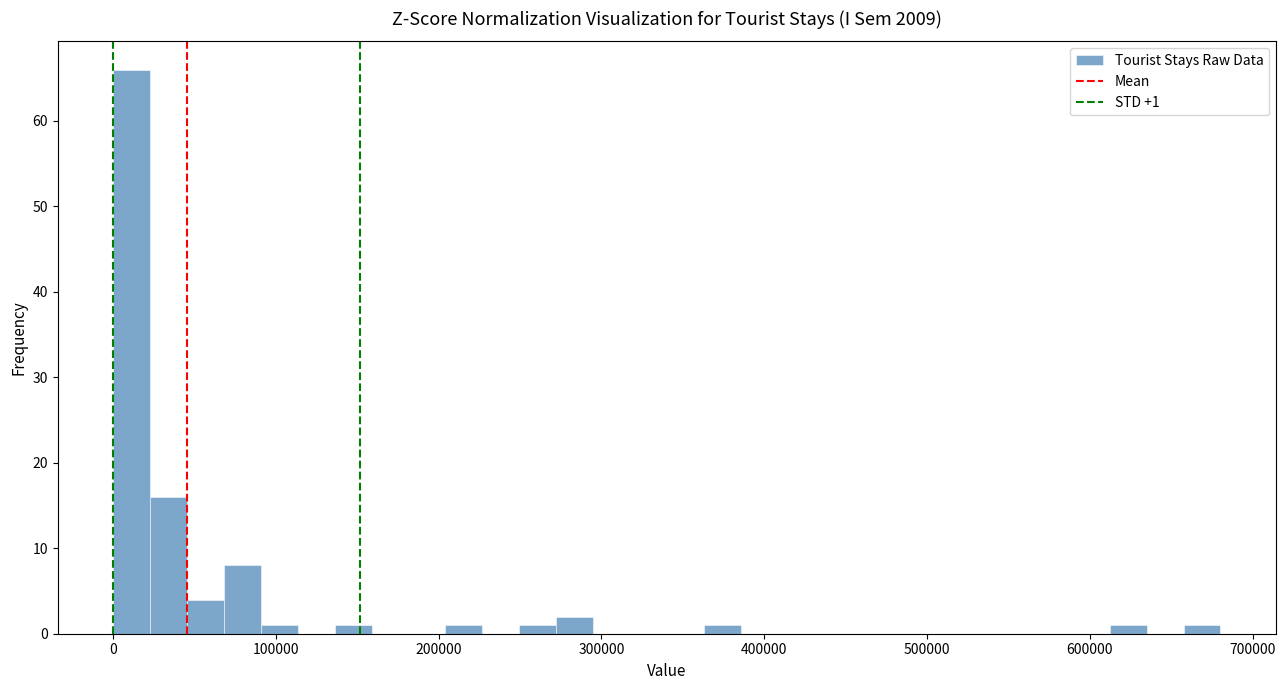

Read against the x-axis, roughly where is the centre of the tallest bar?

10000